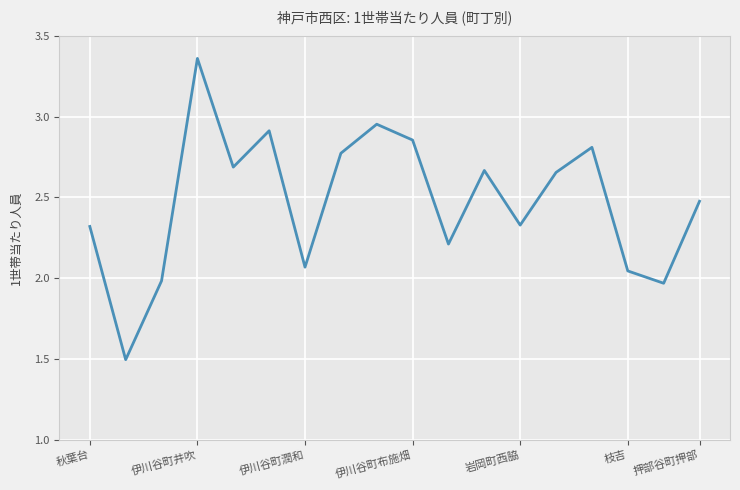

What is the smallest value displayed?

1.5